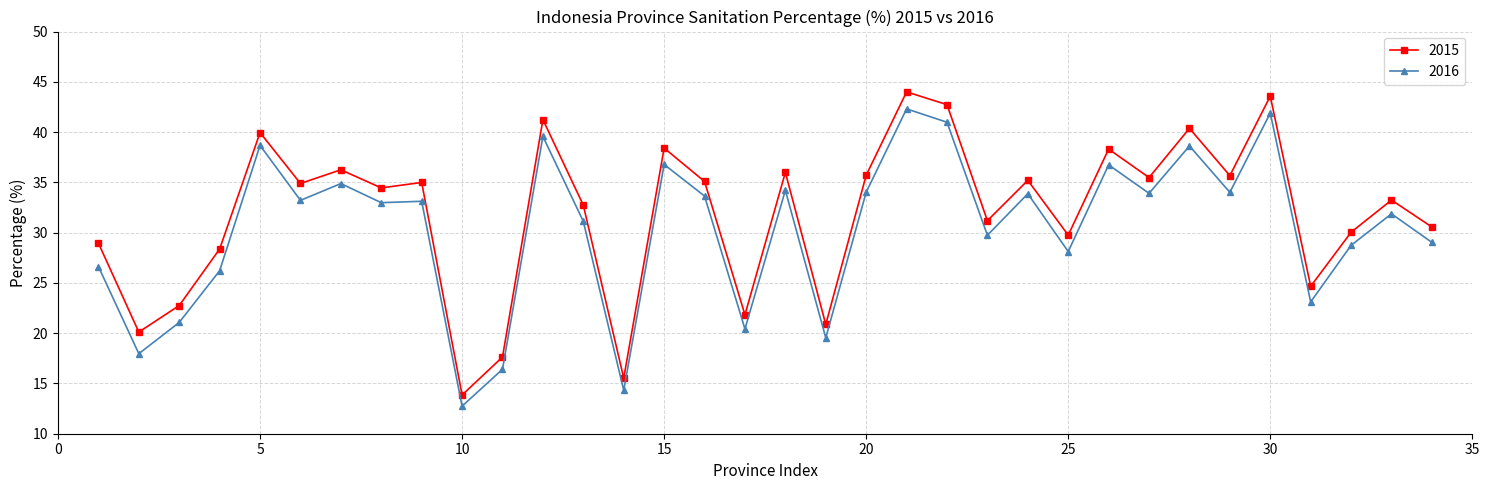

What is the maximum value shown in the chart?

44.0